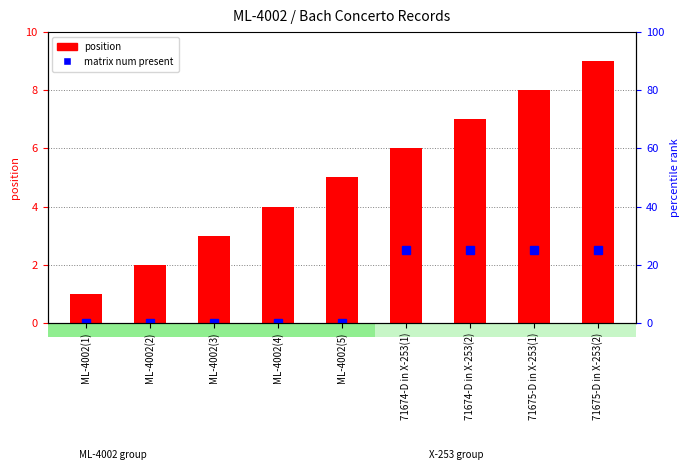

What is the total value across all series at 71674-D in X-253(1)?

31